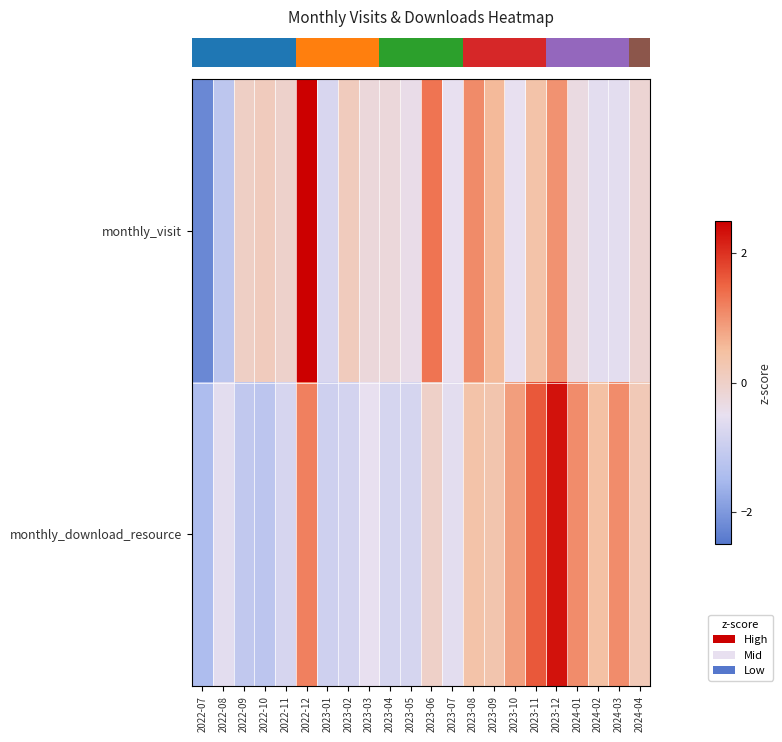

Which series has the largest range (max minus min)?

row_0